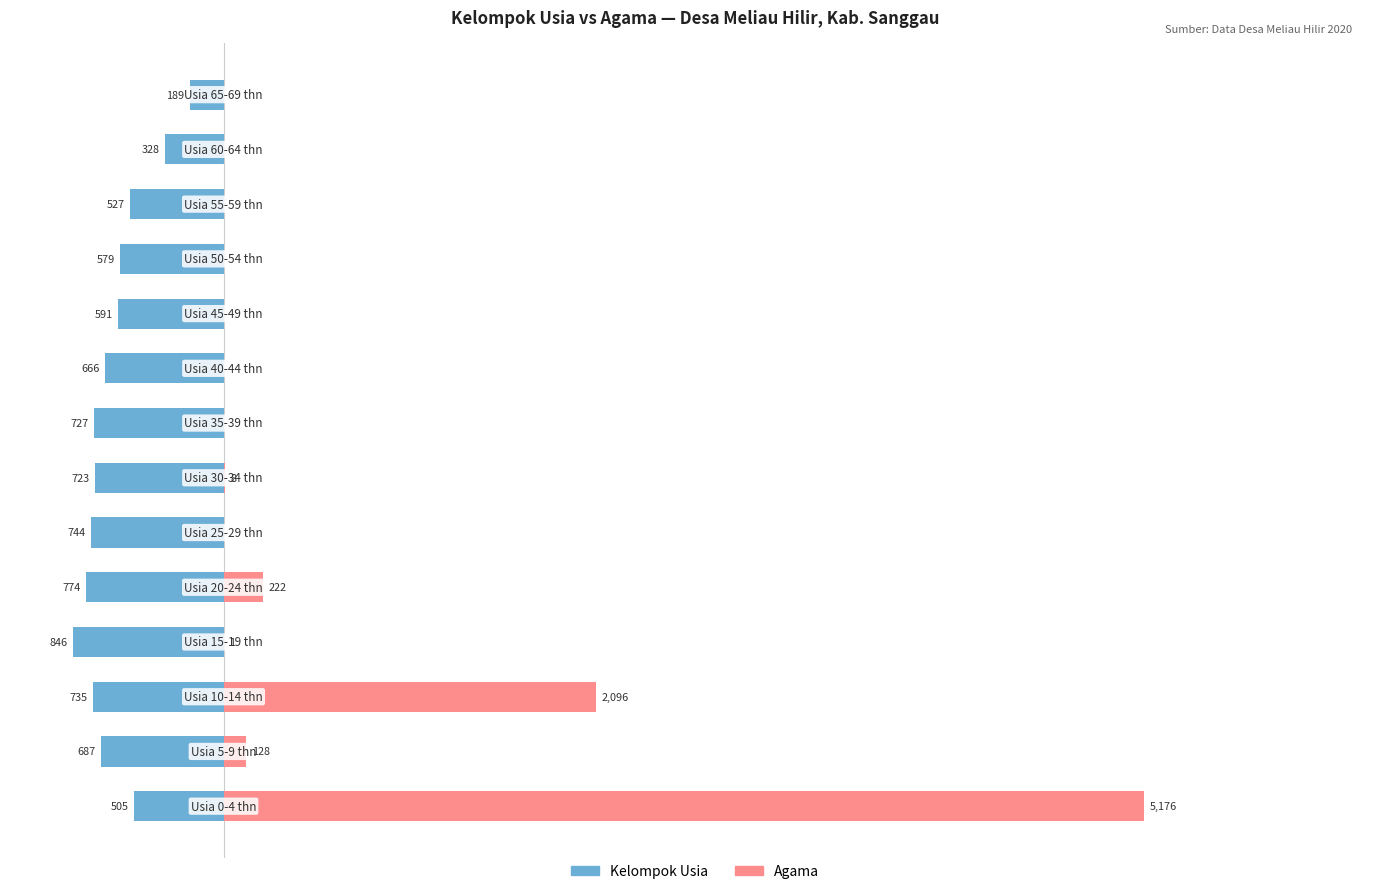

At −1000, list the series in order from smallest to largest.

Kelompok Usia, Agama